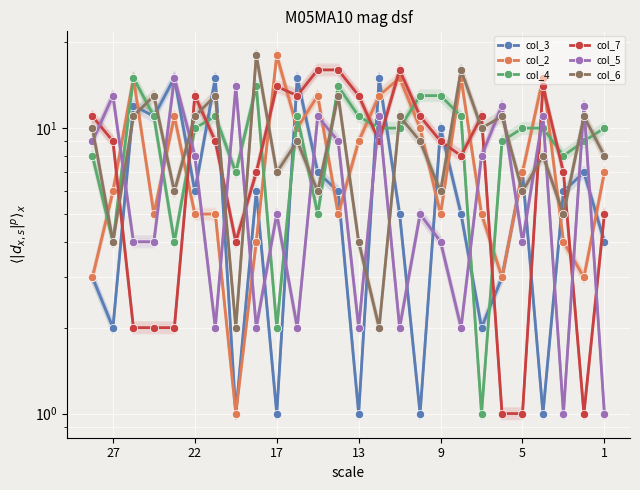

How many intersections are there between col_5 and col_7?

10